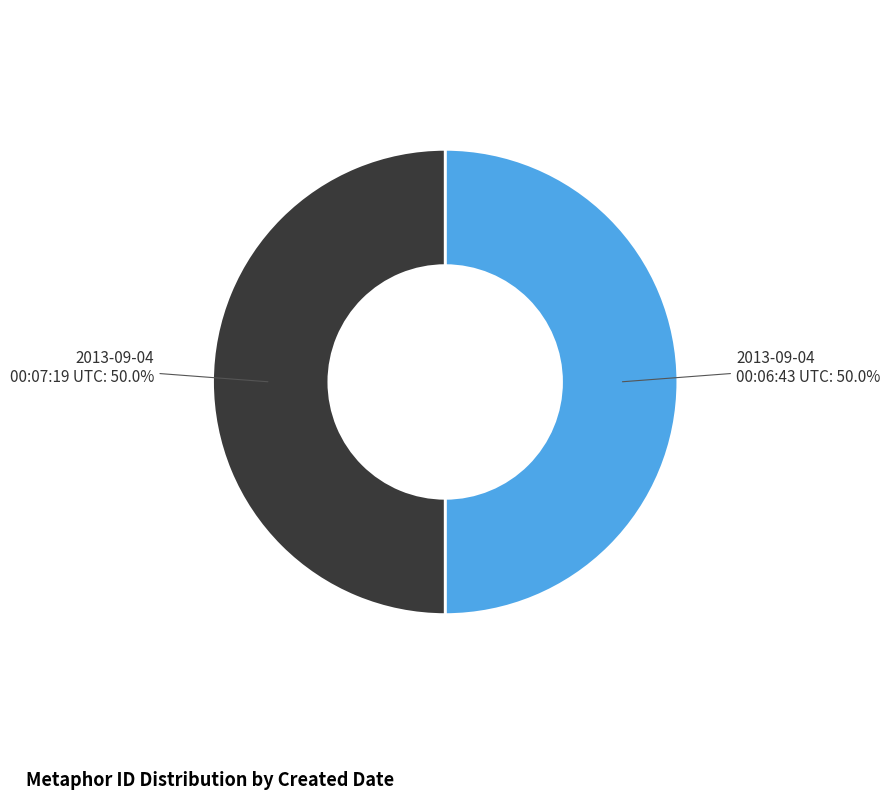

To the nearest percent, what is the average slice percentage?

50%